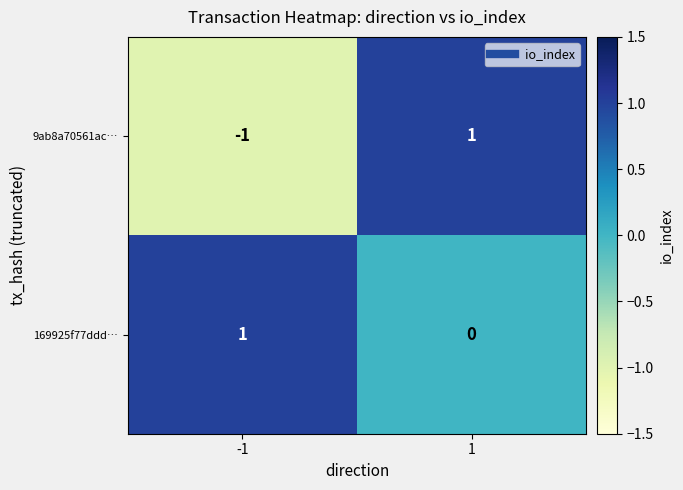

List the labels in order of 9ab8a70561ac… value, largest first.

1, -1